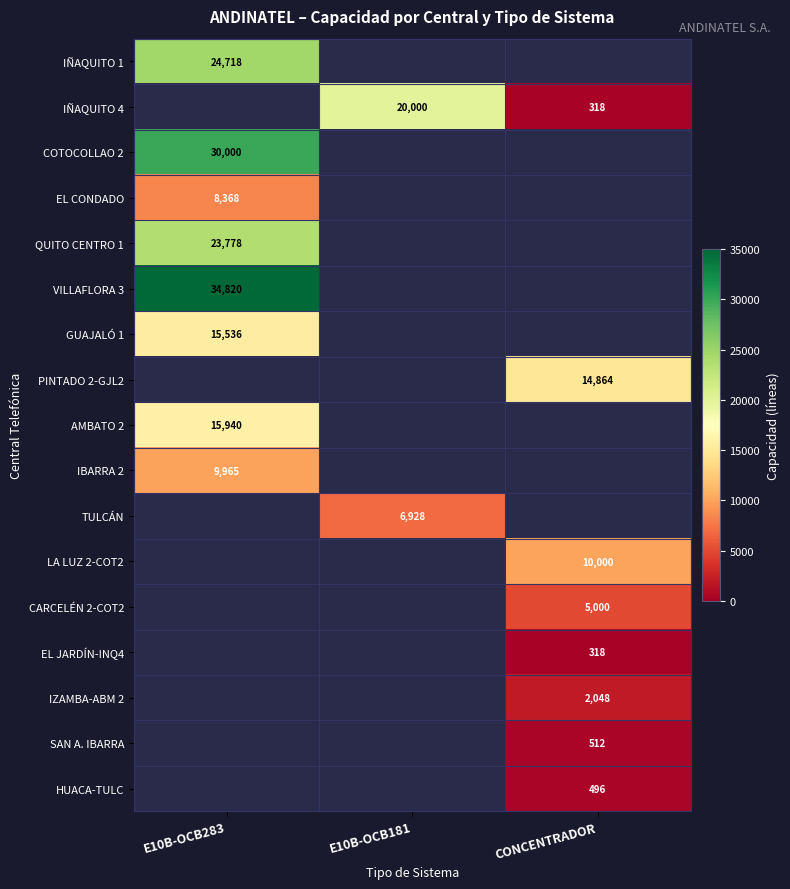

The PINTADO 2-GJL2 series shows 14864 at CONCENTRADOR. True or false?

True